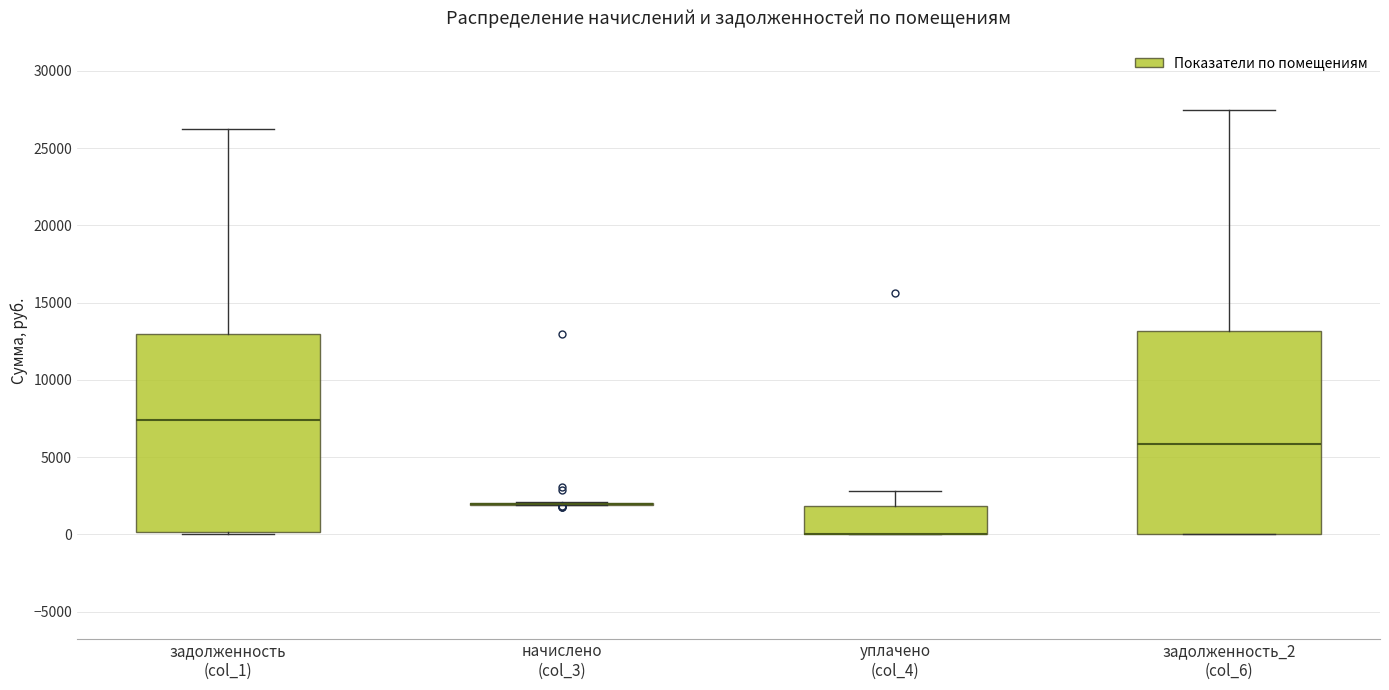

Where does the upper whisker of the box for задолженность (col_1) end on the y-axis? The values are not printed on the chart, so give them approximately, as read against the axis.

26500